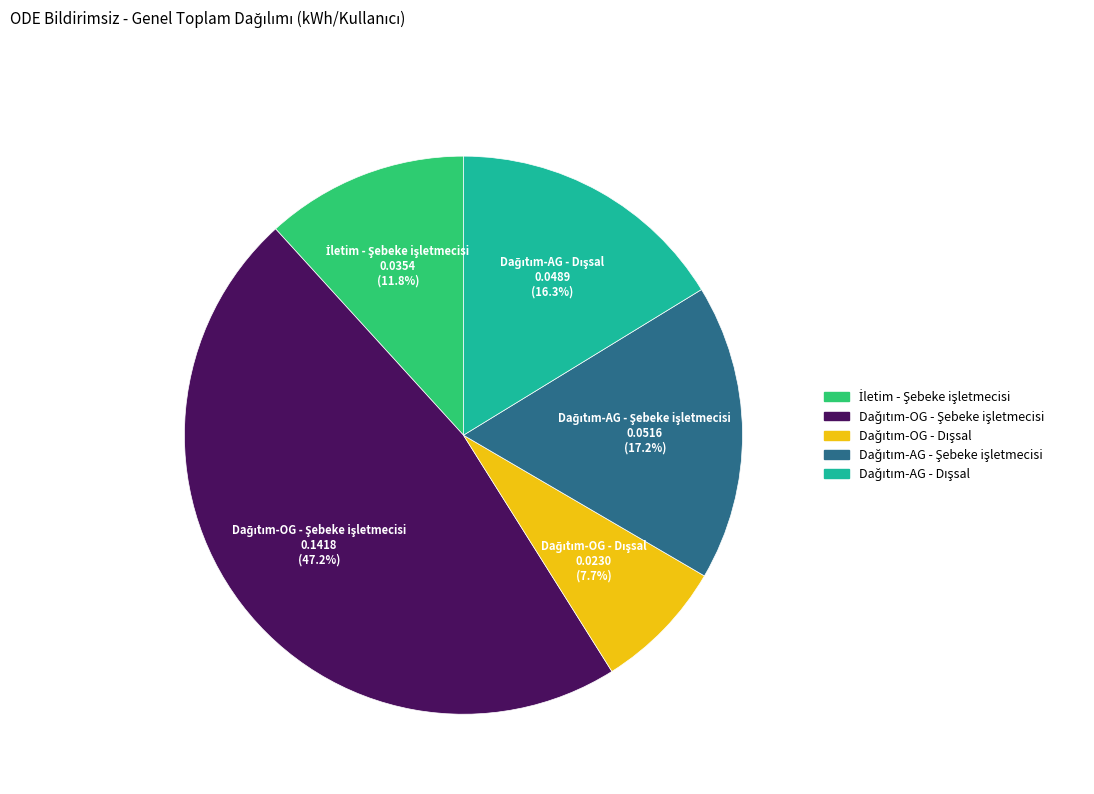

Is there any slice that represents more than half of the pie?

No